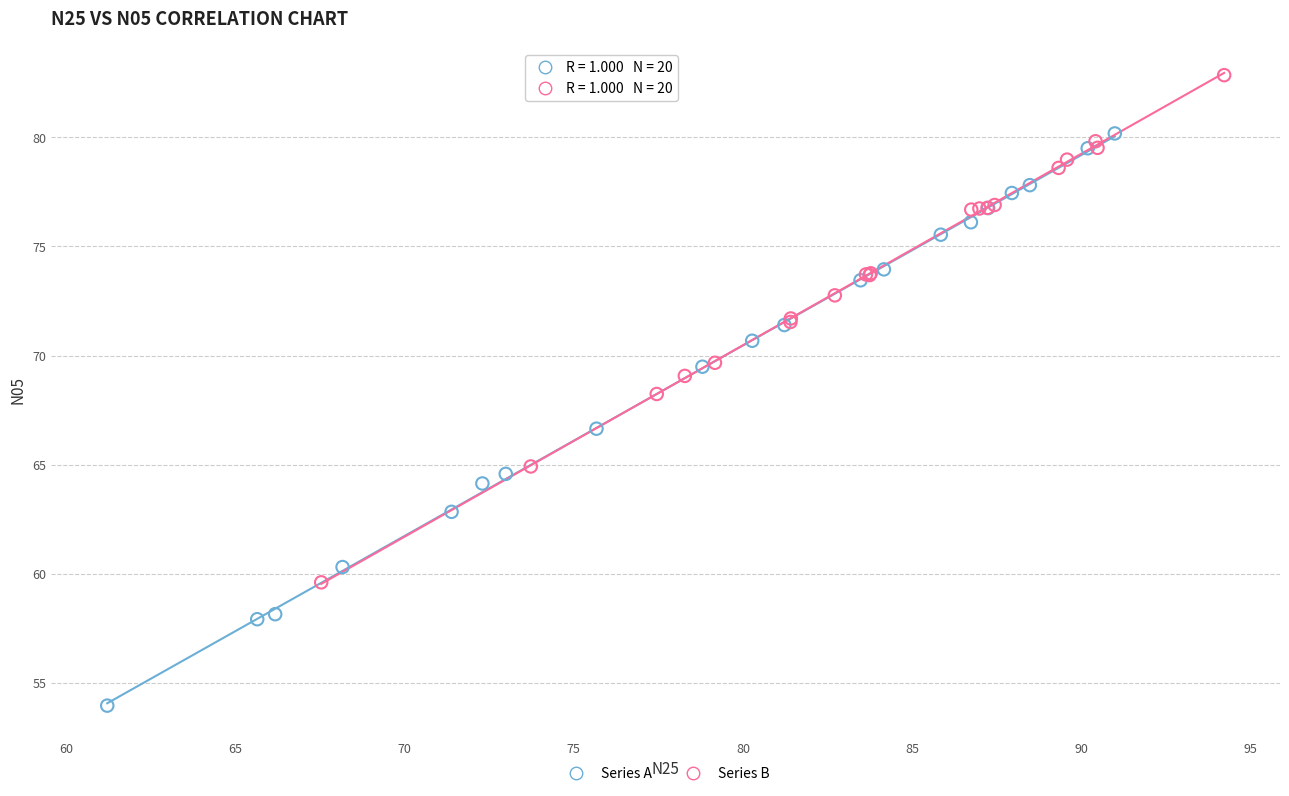

Which series contains the highest Y value?

Series B